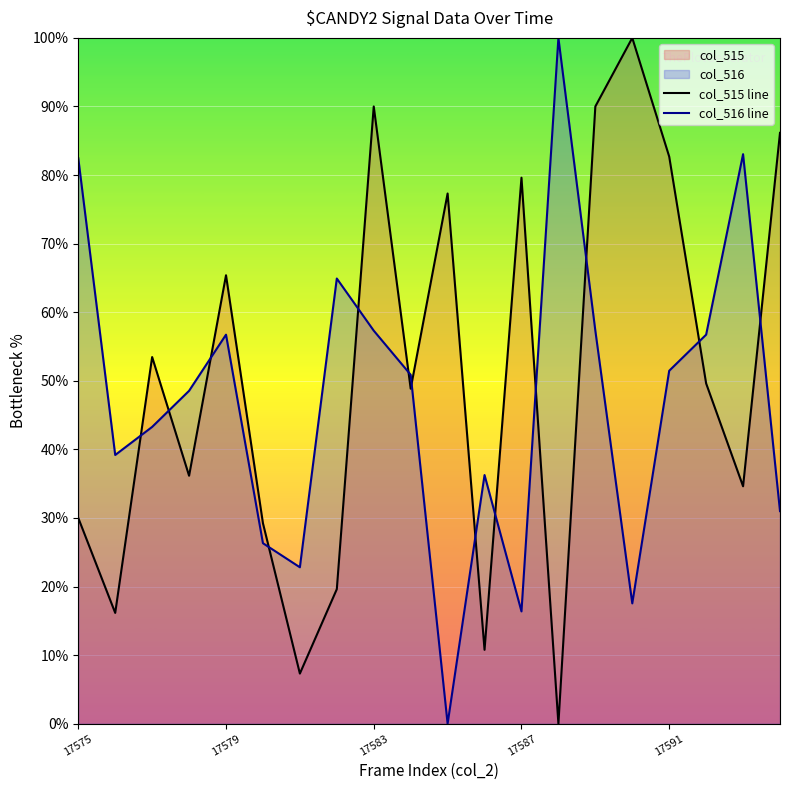

Which series has the largest total across all categories?

col_515 line